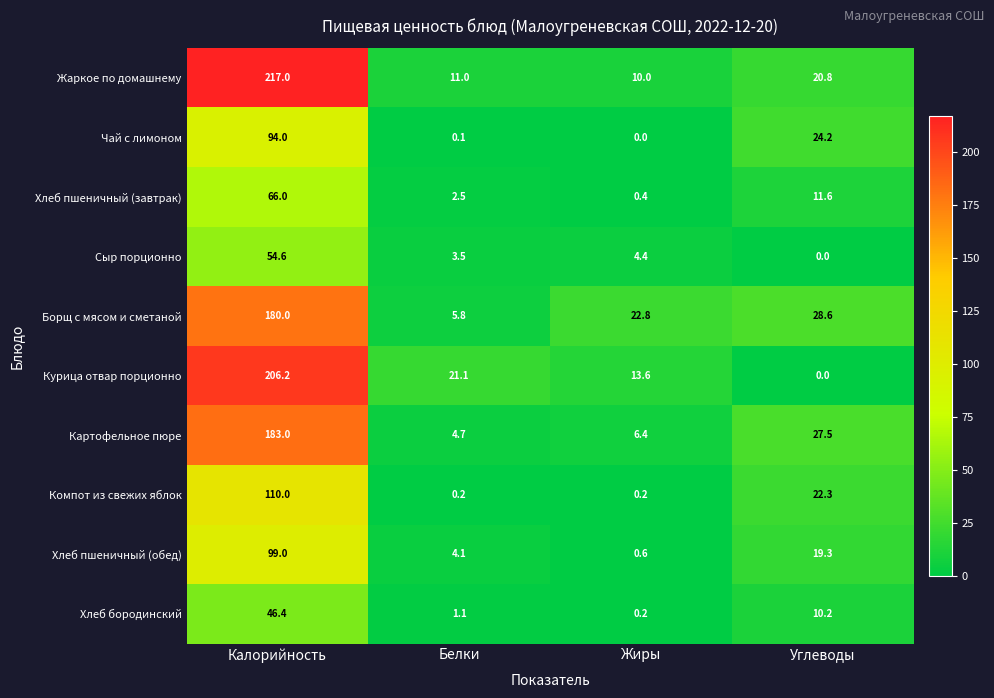

Rank the series by their maximum value, from lowest to highest.

Хлеб бородинский, Сыр порционно, Хлеб пшеничный (завтрак), Чай с лимоном, Хлеб пшеничный (обед), Компот из свежих яблок, Борщ с мясом и сметаной, Картофельное пюре, Курица отвар порционно, Жаркое по домашнему